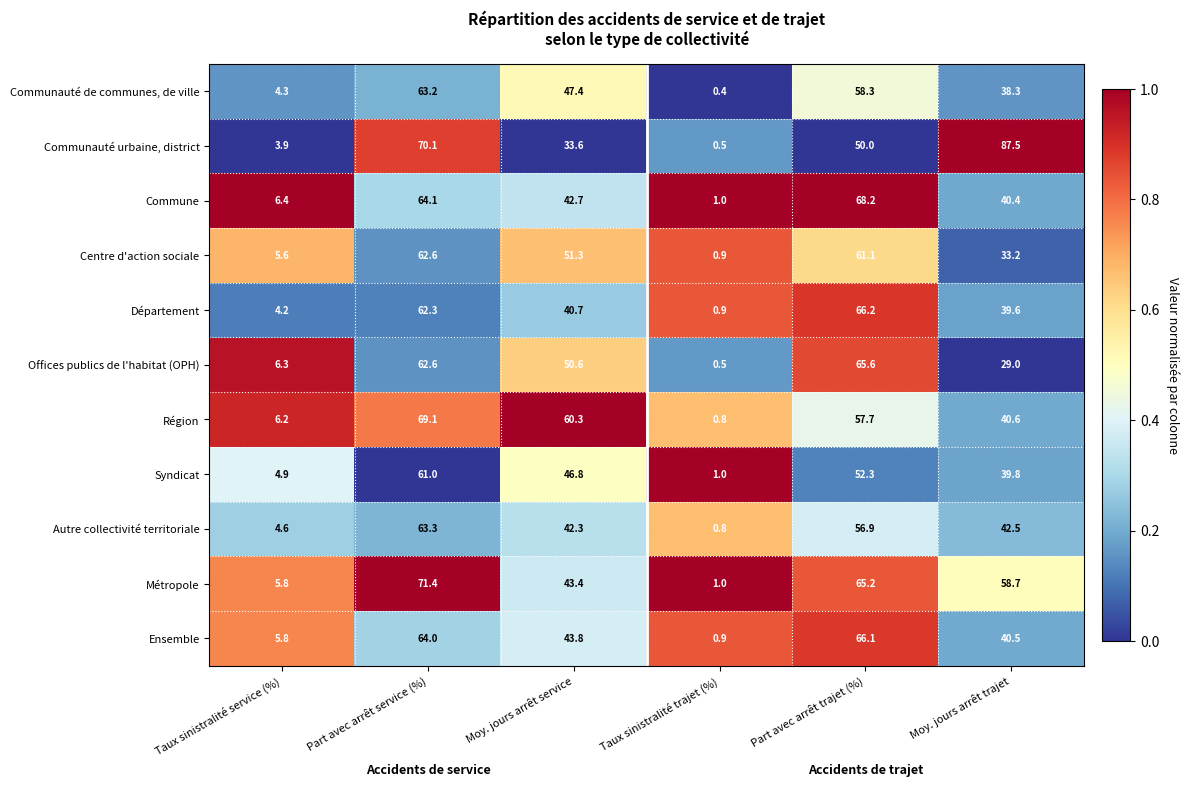

What is the total value across all series at Taux sinistralité trajet (%)?

8.7